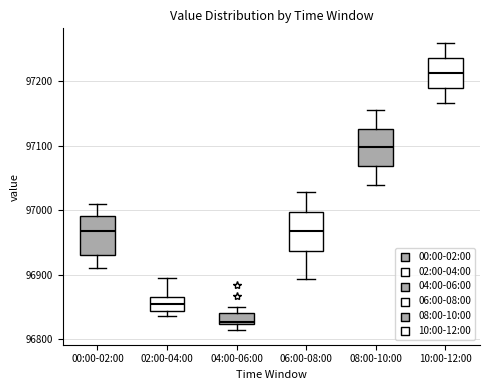

Reading left to right, read every box against the y-axis: the position of its median line, the range the box covers, and the ends of its whiskers. The values are not printed on the chart, so give them approximately, as read against the axis.

00:00-02:00: median 96970, box 96930 to 96990, whiskers 96910 to 97010
02:00-04:00: median 96850, box 96840 to 96860, whiskers 96840 (just below the box's lower edge) to 96900
04:00-06:00: median 96830, box 96820 to 96840, whiskers 96810 to 96850
06:00-08:00: median 96970, box 96940 to 97000, whiskers 96890 to 97030
08:00-10:00: median 97100, box 97070 to 97130, whiskers 97040 to 97150
10:00-12:00: median 97210, box 97190 to 97240, whiskers 97170 to 97260